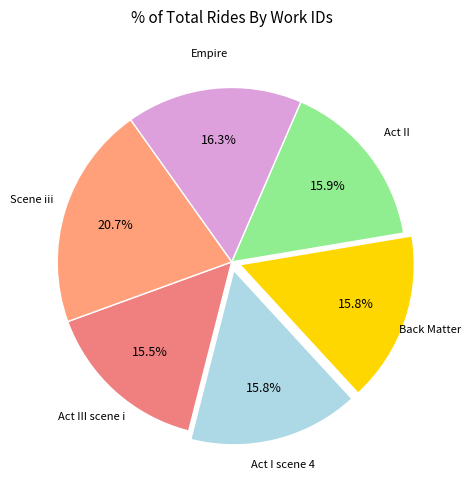

Which has a higher value, Empire or Scene iii?

Scene iii